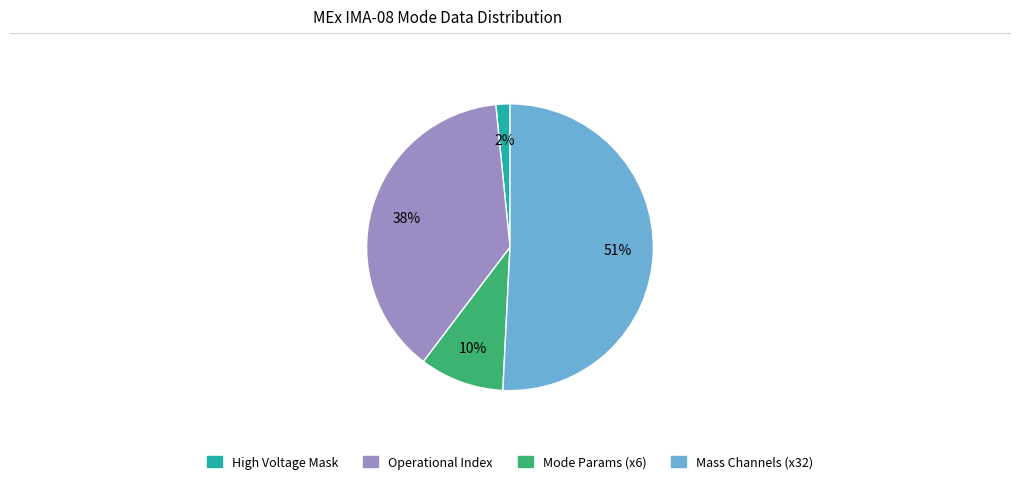

To the nearest percent, what is the average slice percentage?

25%